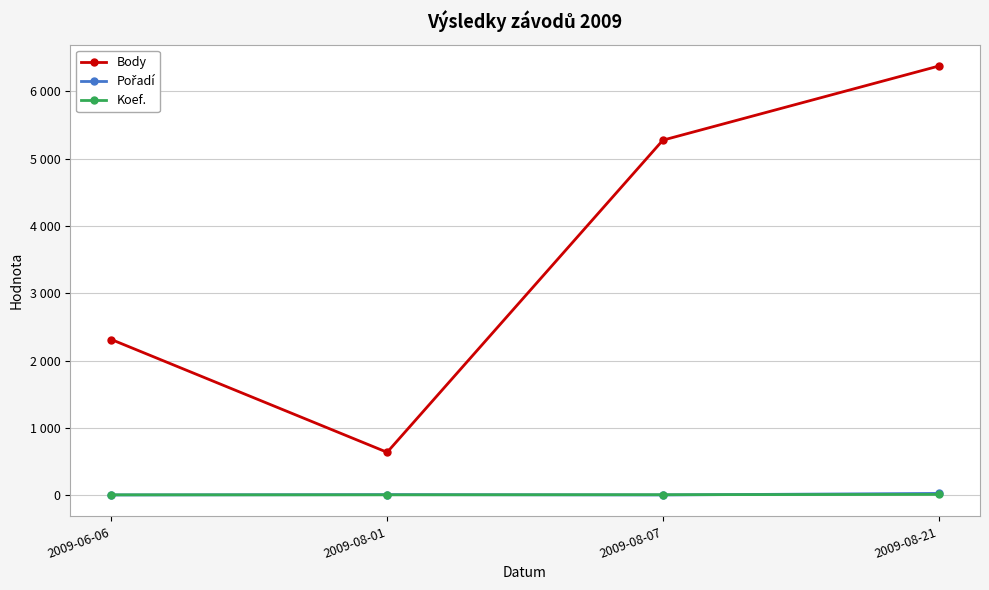

Does the chart have visible grid lines?

Yes